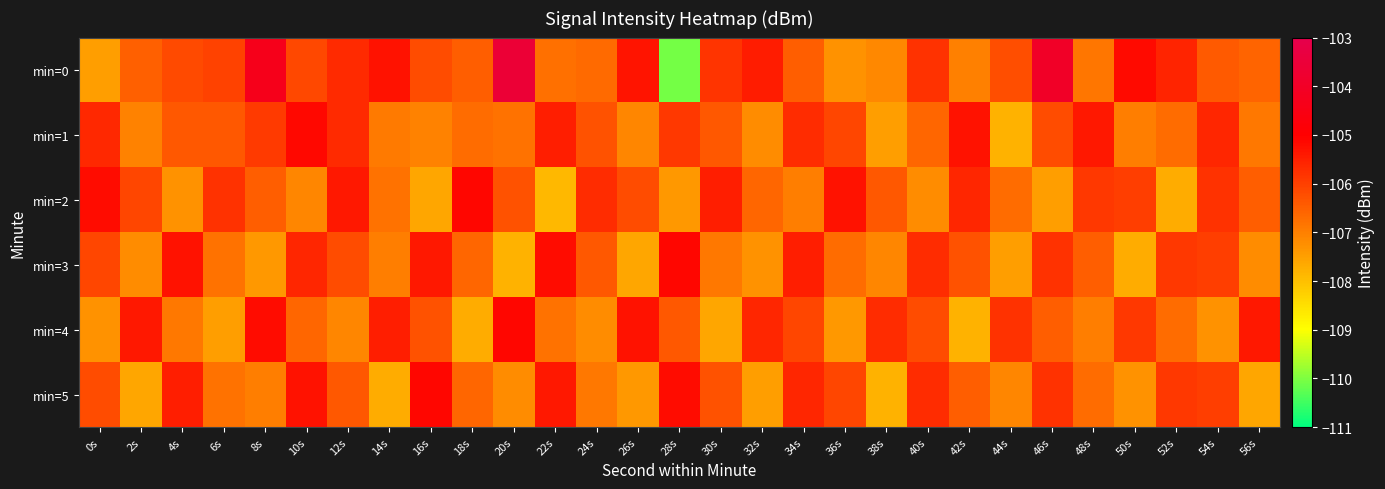

Rank the series at 30s from lowest to highest value.

min=4, min=3, min=1, min=5, min=0, min=2